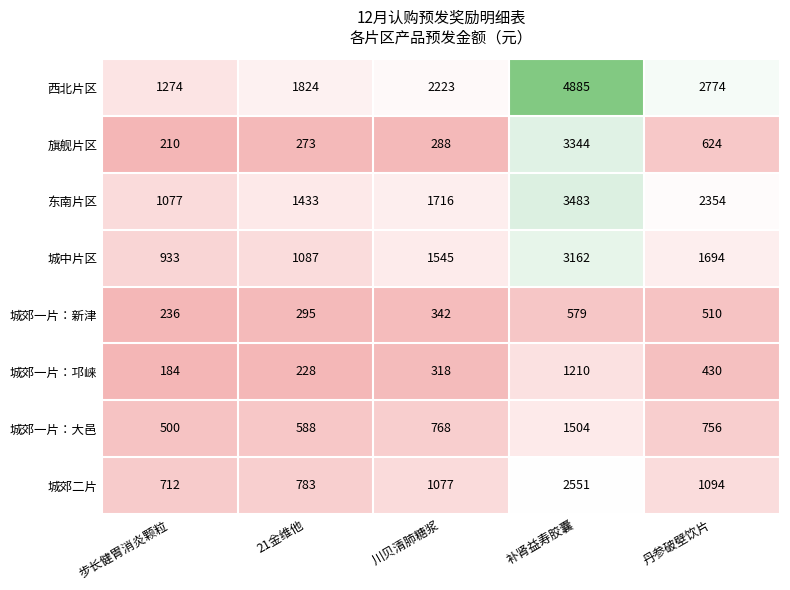

Which series changed the most between 步长健胃消炎颗粒 and 21金维他?

西北片区